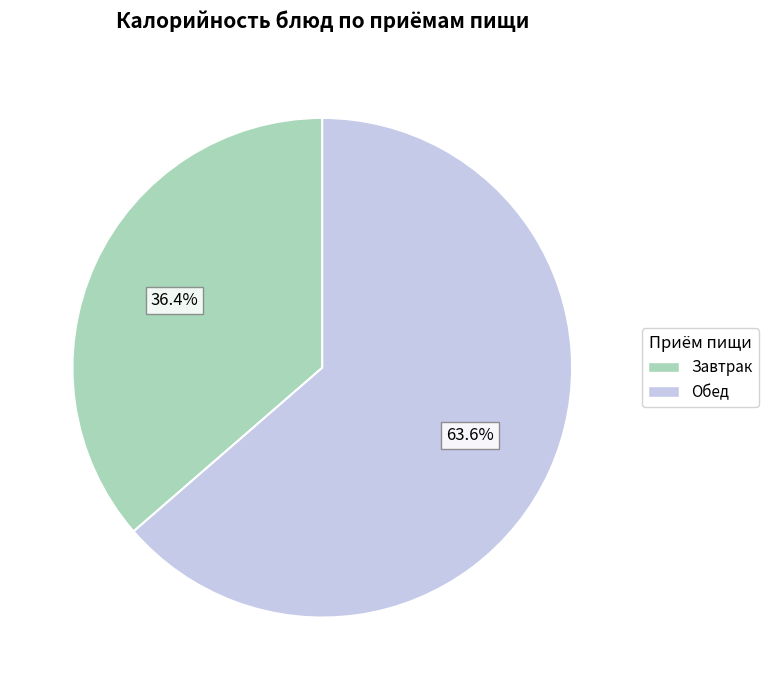

Is there any slice that represents more than half of the pie?

Yes